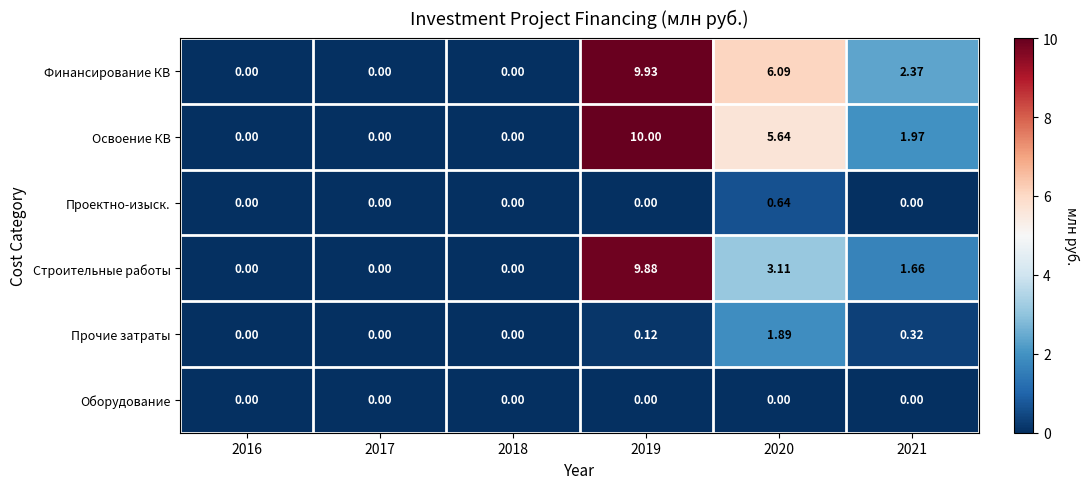

Which series has the largest total across all categories?

Финансирование КВ